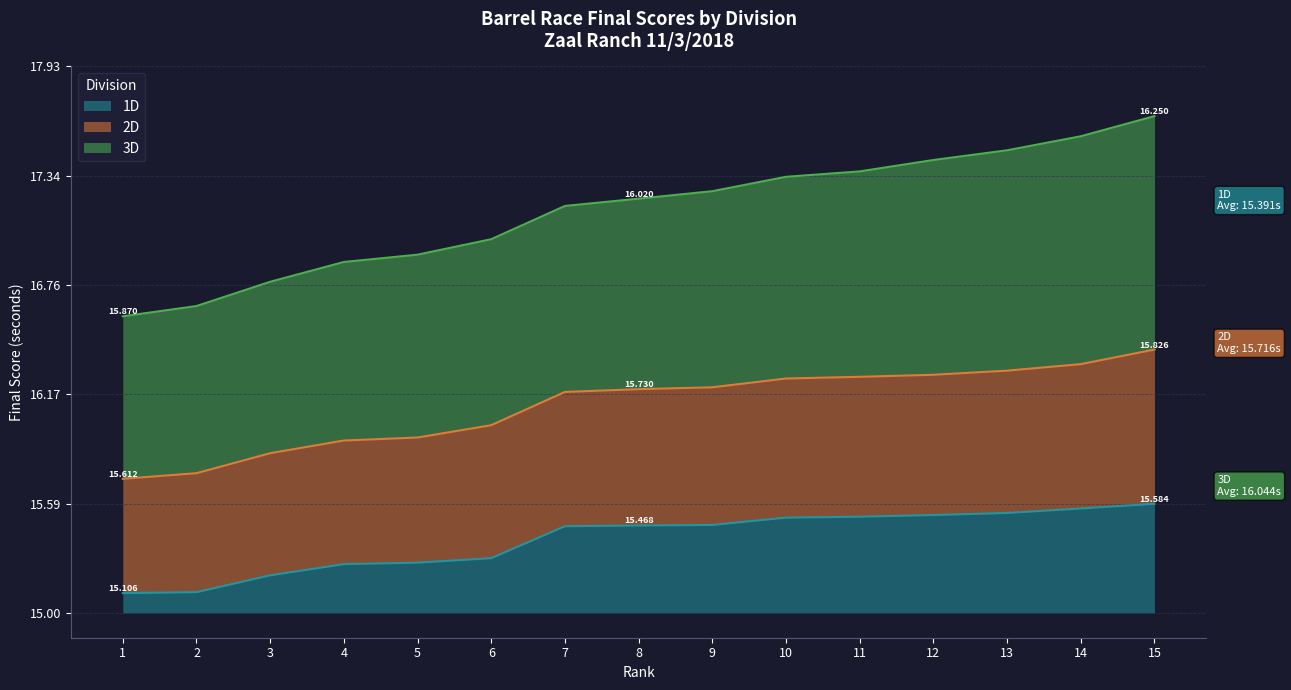

What are all the series names shown in the legend?

1D, 2D, 3D